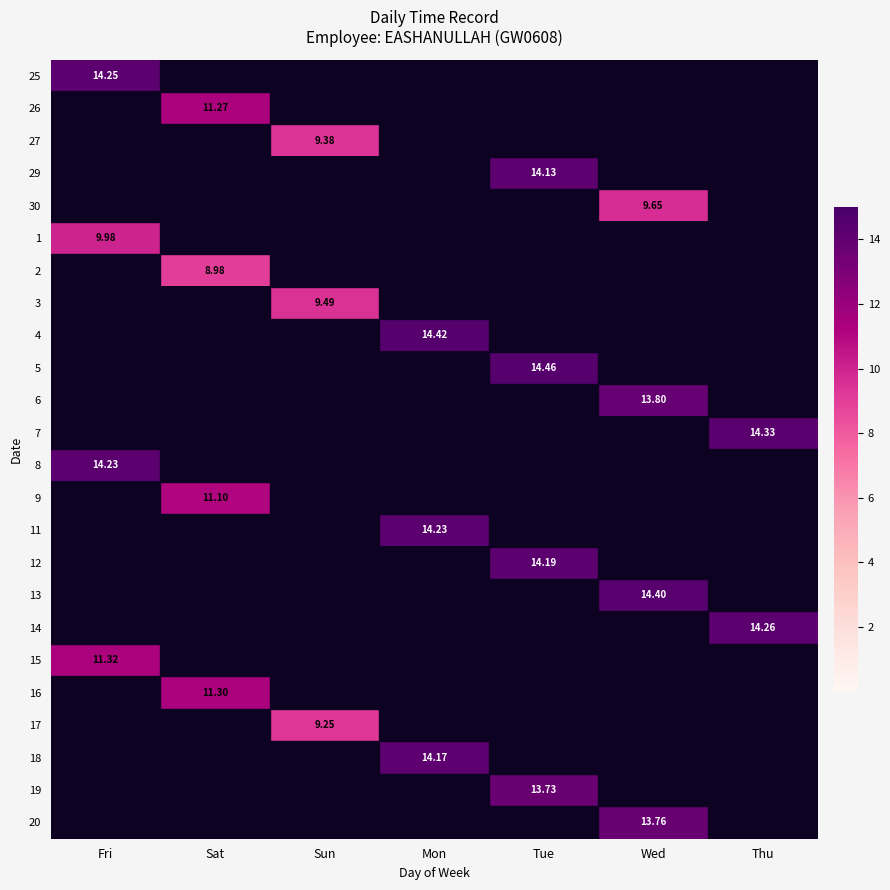

The value of 2 at Wed is 0.0. True or false?

True